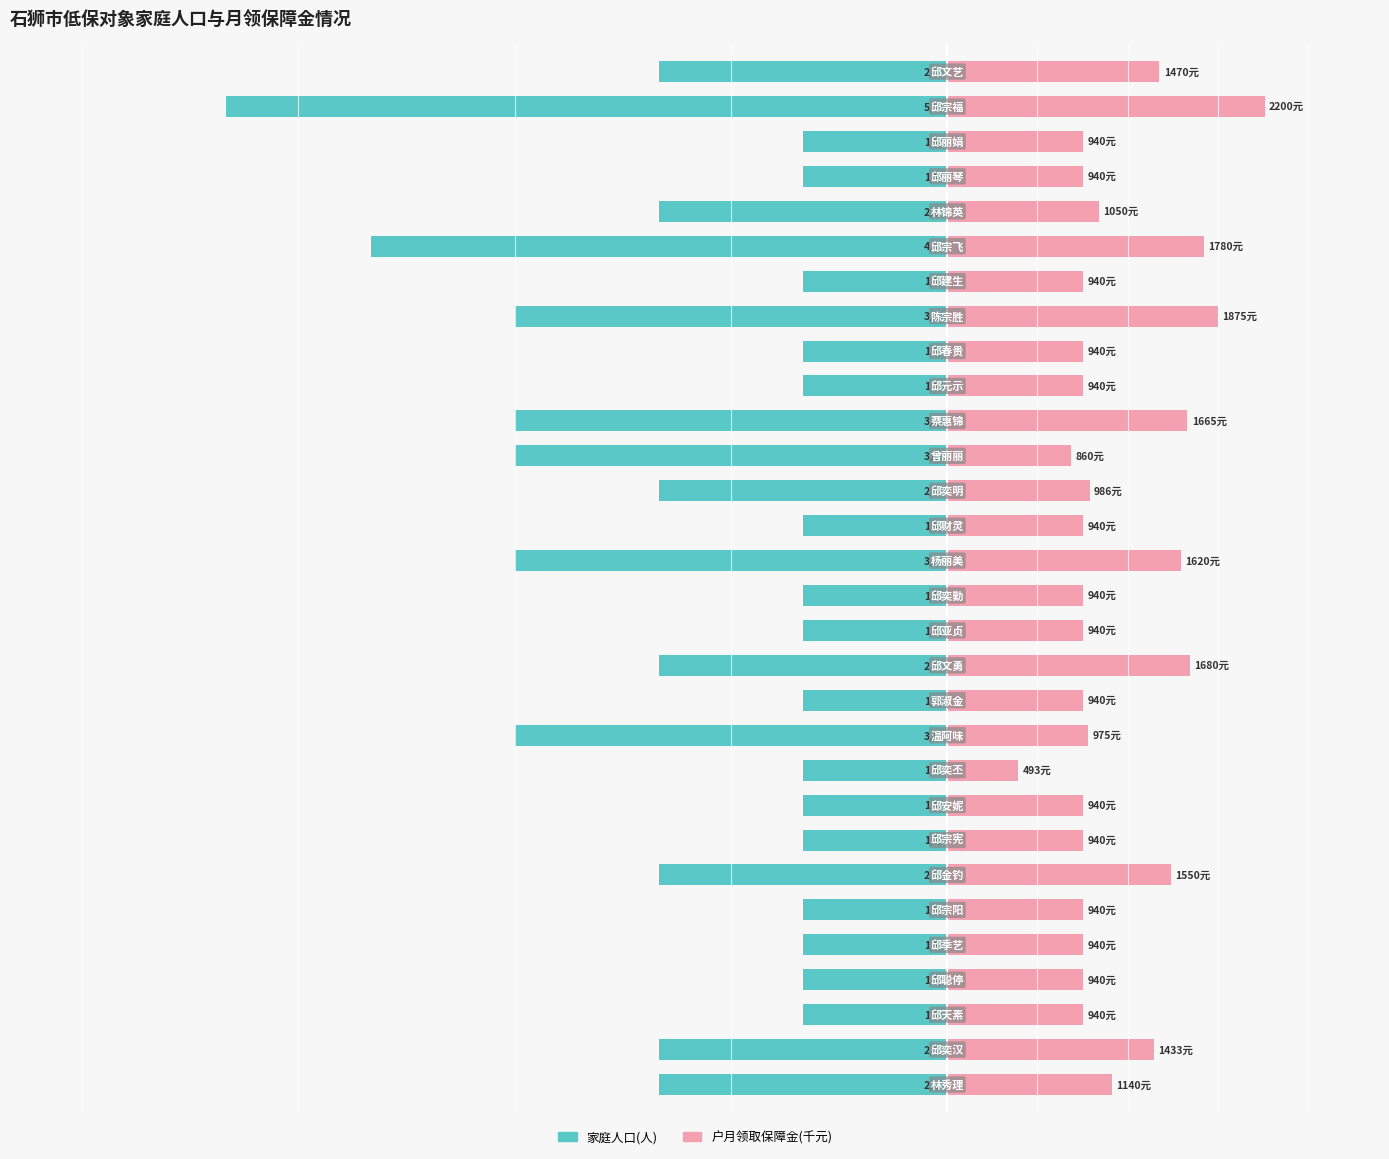

Does the chart contain any negative values?

Yes